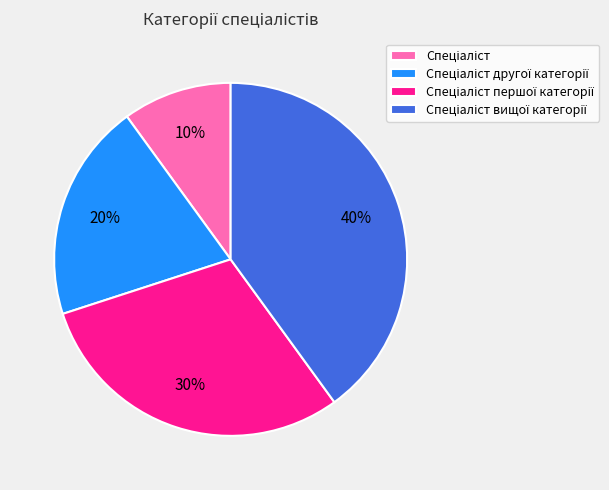

Does any single category account for the majority?

No